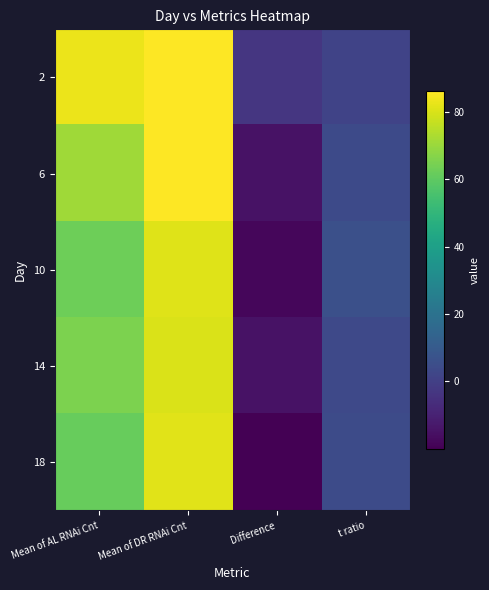

At which category is the sum across all series the highest?

Mean of DR RNAi Cnt